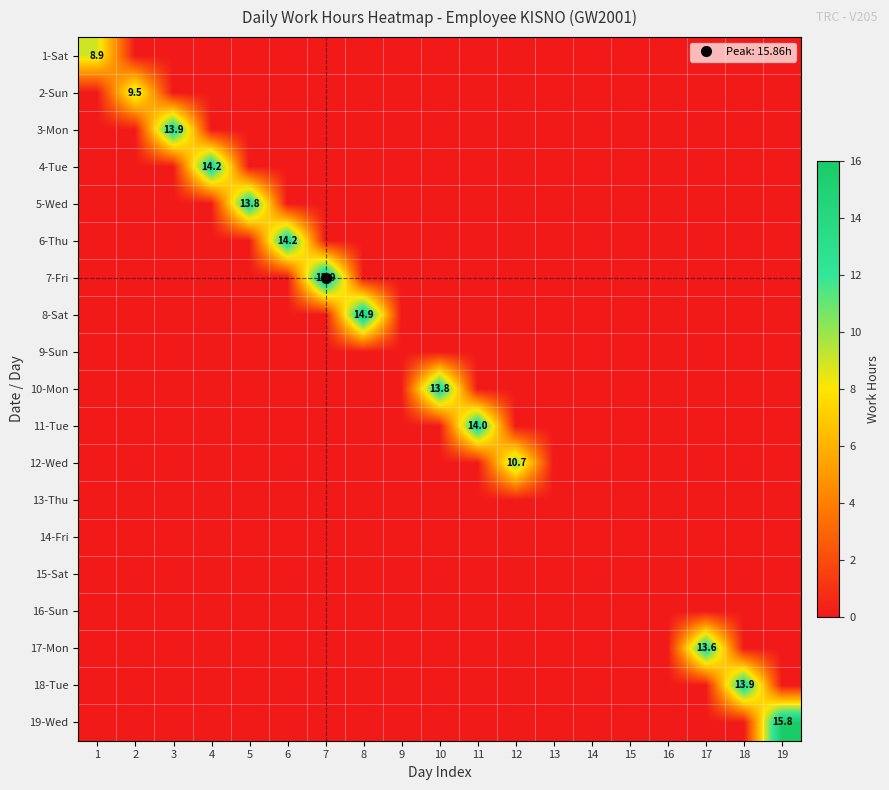

True or false: 1-Sat has a value of 0.0 at 15.

True